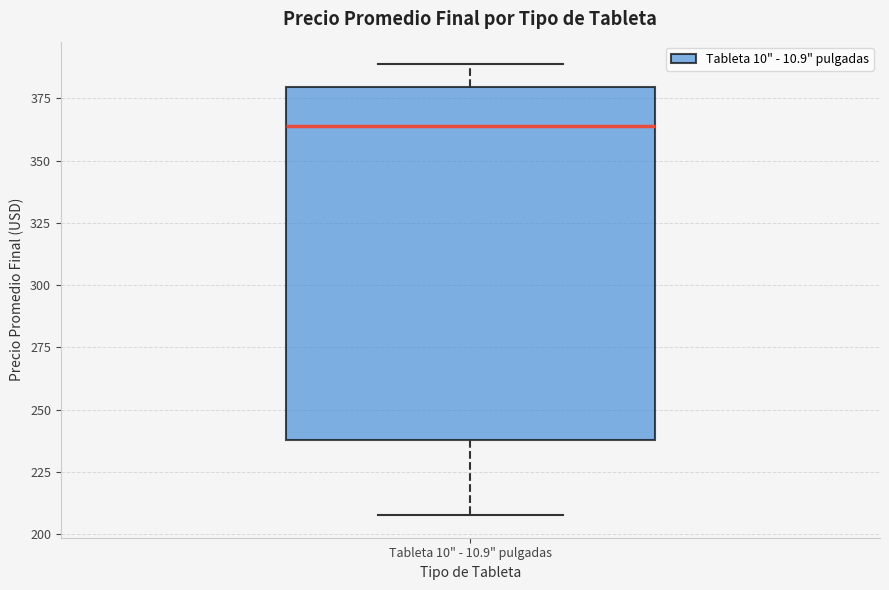

Transcribe this box plot: give where the median line is, the range the box spans, and where the two whiskers end, as read against the y-axis. The values are not printed on the chart, so give them approximately, as read against the axis.

median 365, box 240 to 380, whiskers 210 to 390